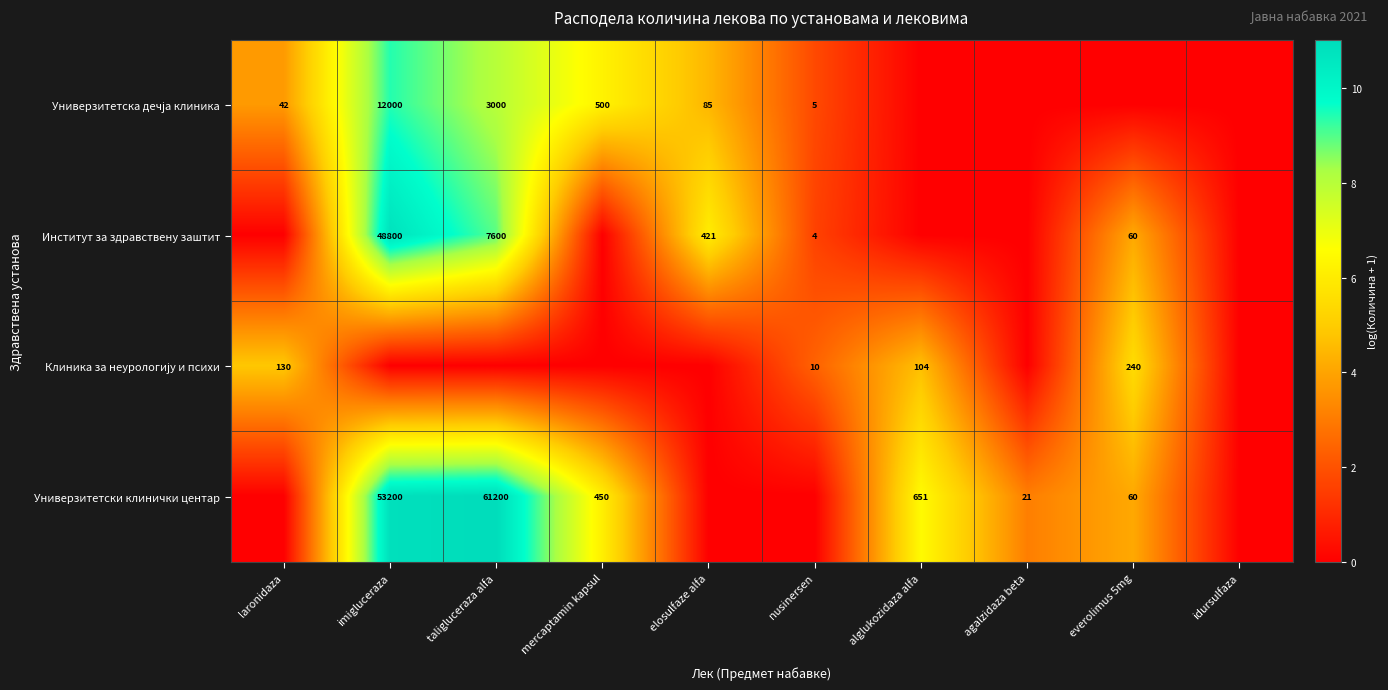

True or false: Институт за здравствену заштит has a value of 13629 at taligluceraza alfa.

False